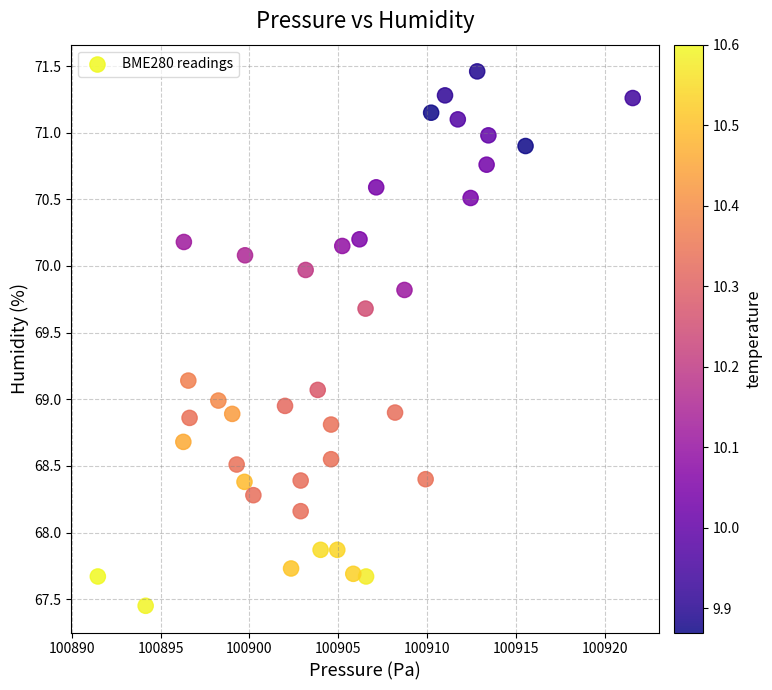

What is the range of Y values (max minus min)?

4.0